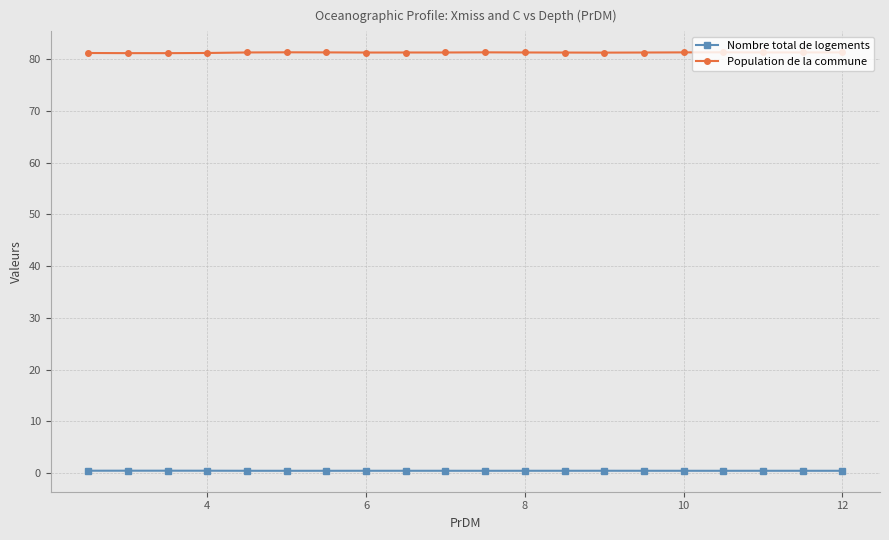

Which series has the widest spread of values?

Population de la commune